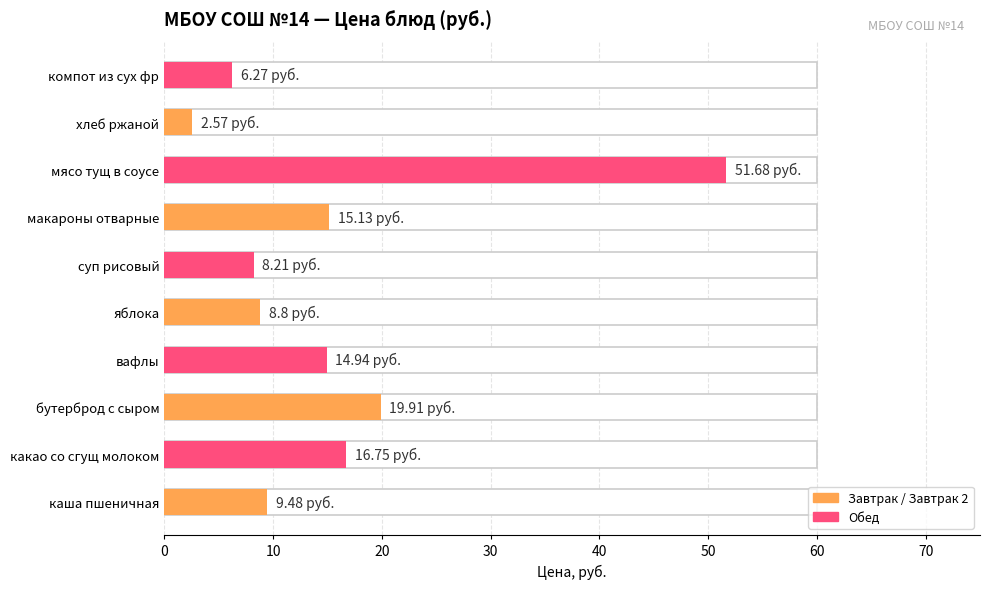

What is the ratio of the value at вафлы to the value at хлеб ржаной?

5.8